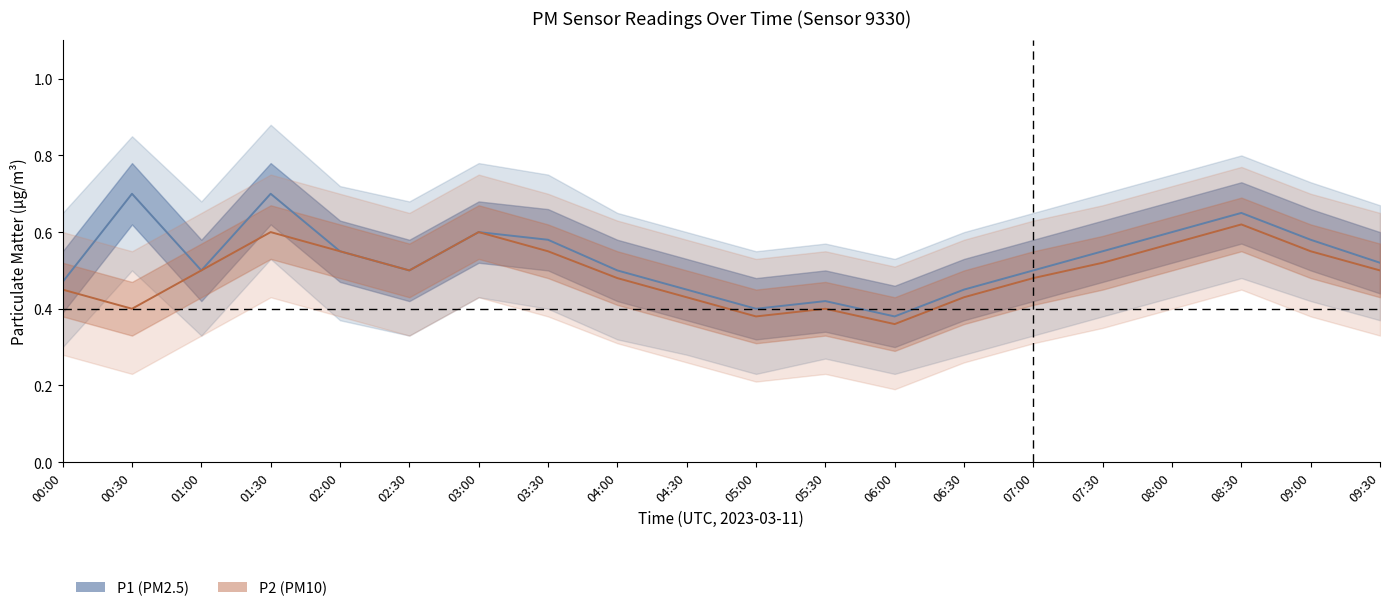

The value of P1_lower at 03:30 is 0.4. True or false?

True